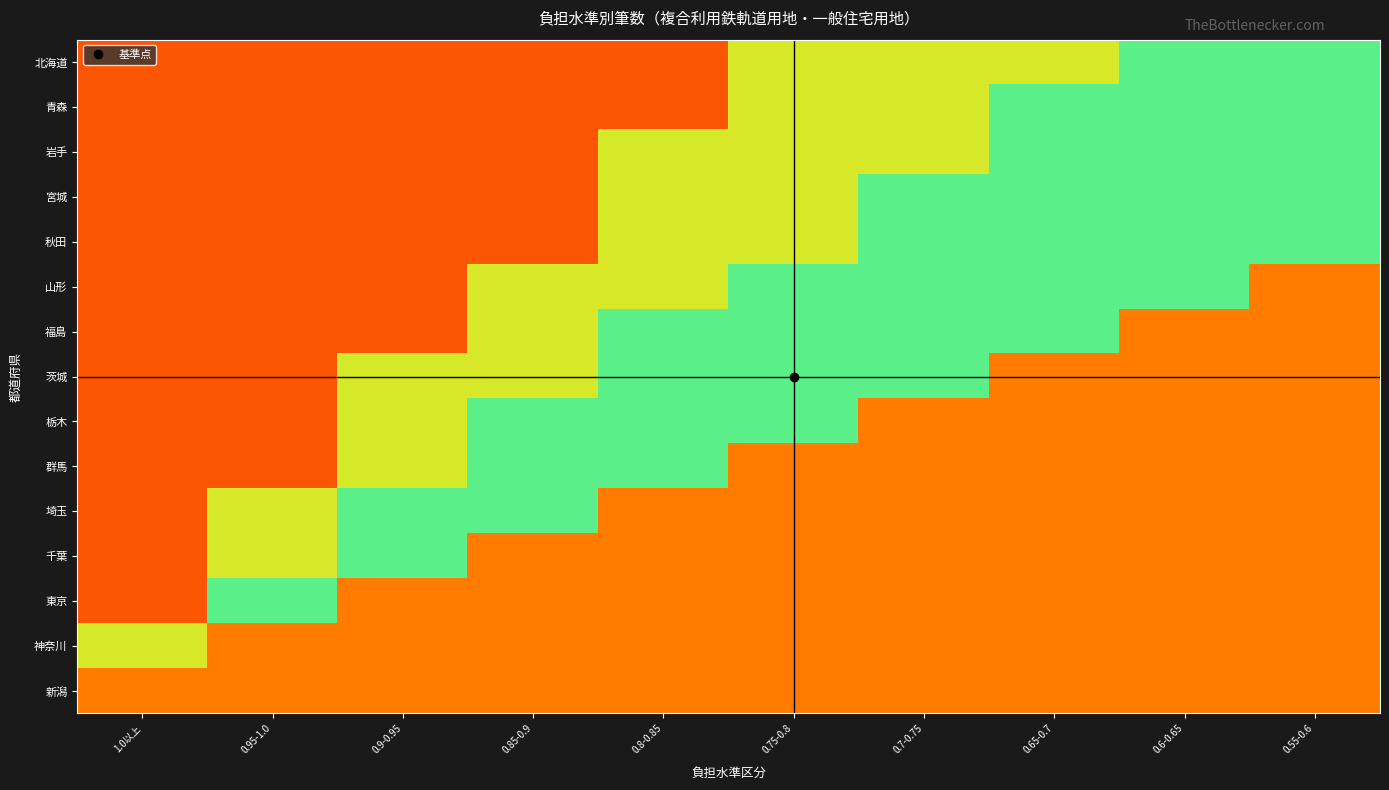

Count the number of data series in this chart.

15